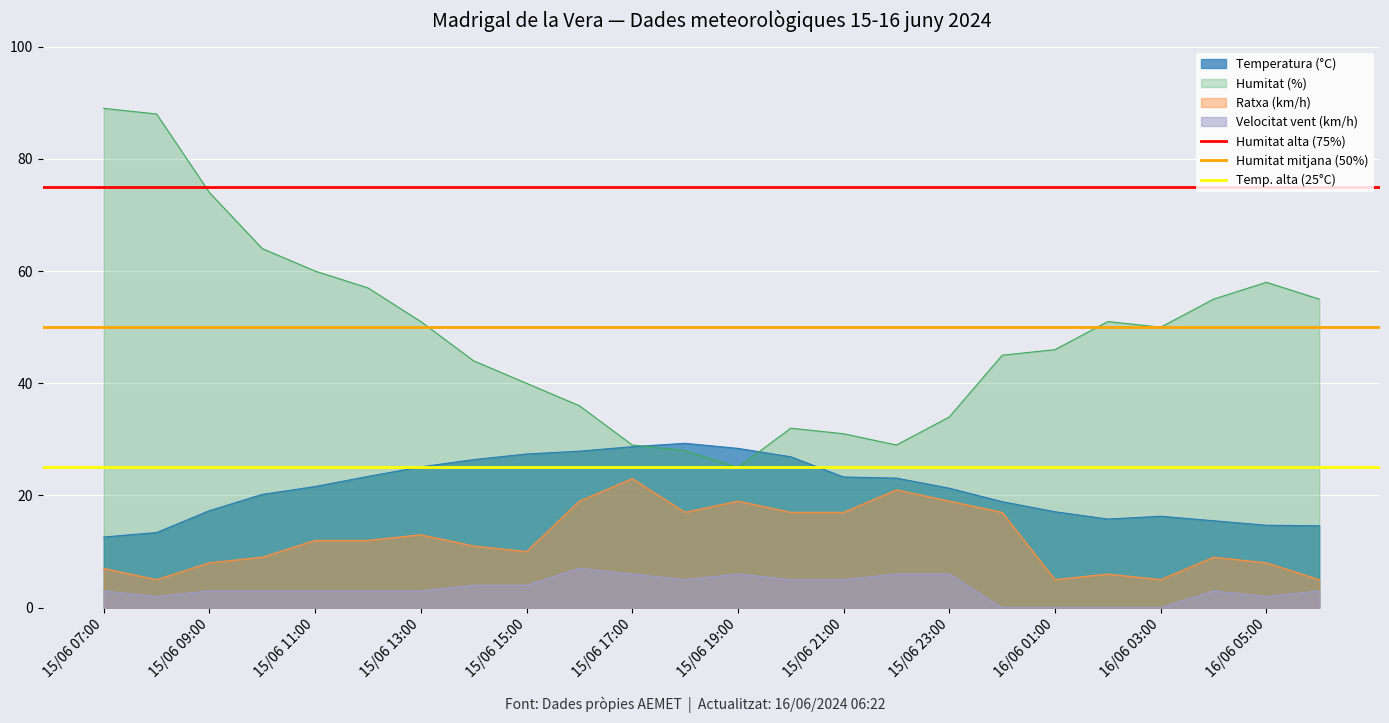

True or false: Humitat (%) and Velocitat vent (km/h) cross at least once.

False